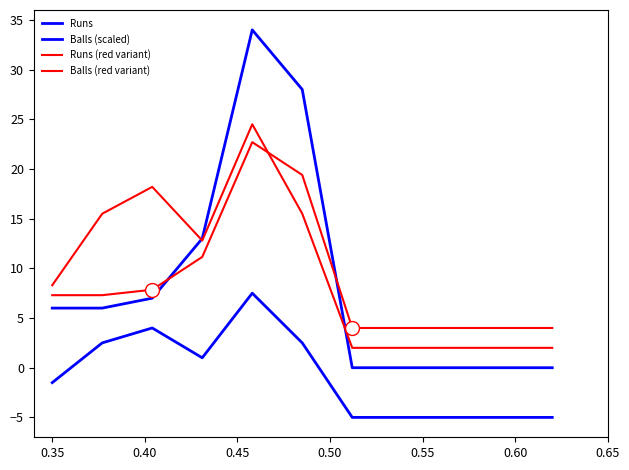

What is the average value of the Runs series?

8.5